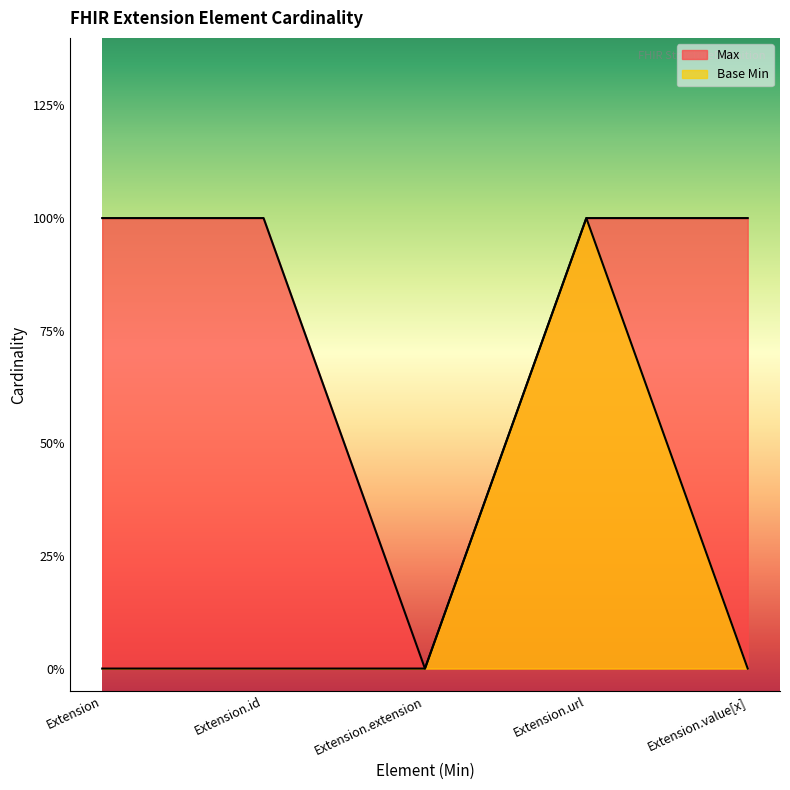

What is the label of the 4th point from the left?

Extension.url